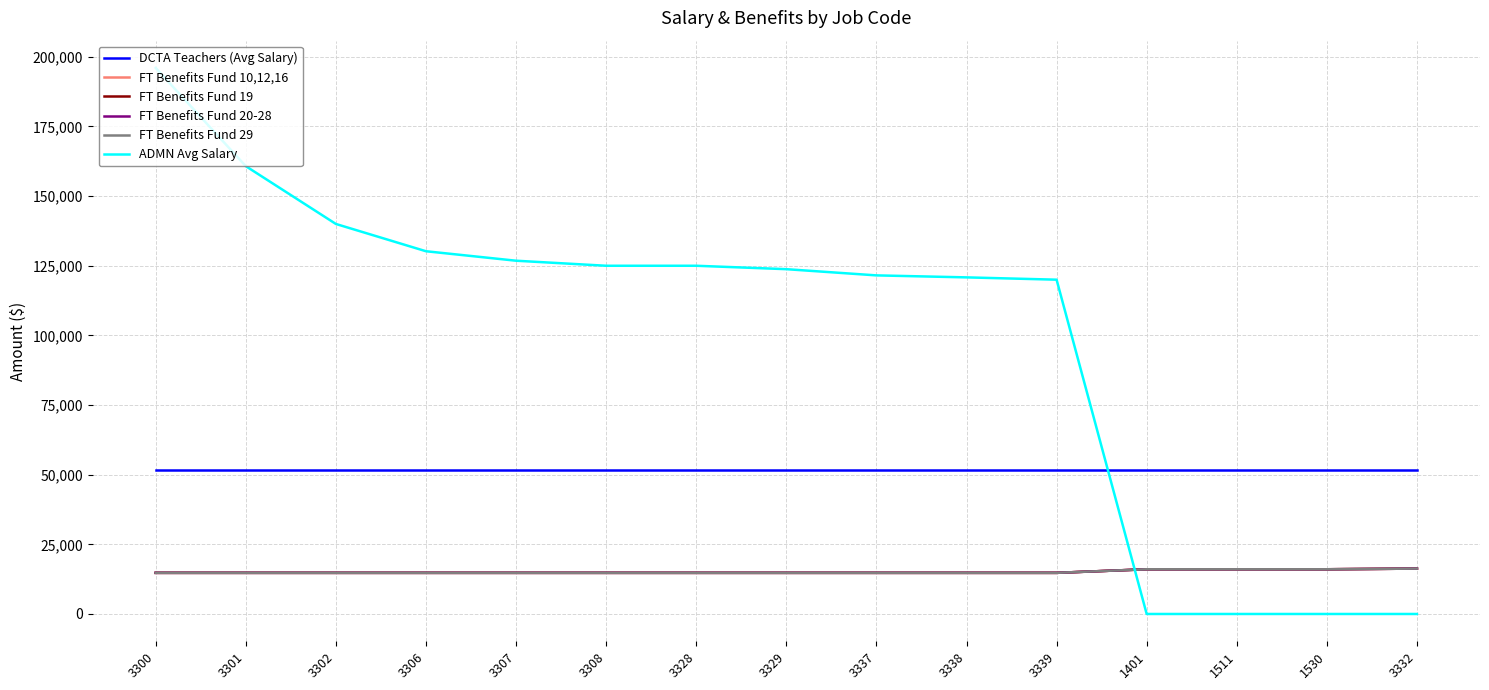

Does the chart have visible grid lines?

Yes